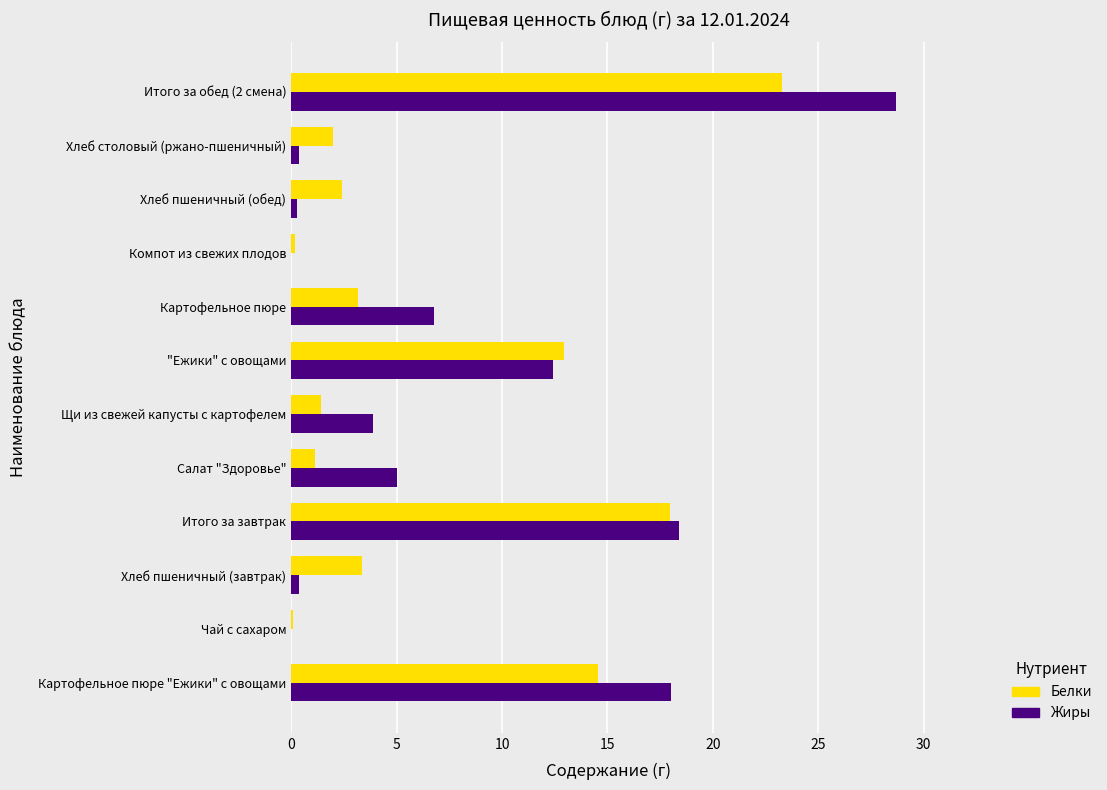

Is it true that Жиры equals 6.0 at Итого за завтрак?

False